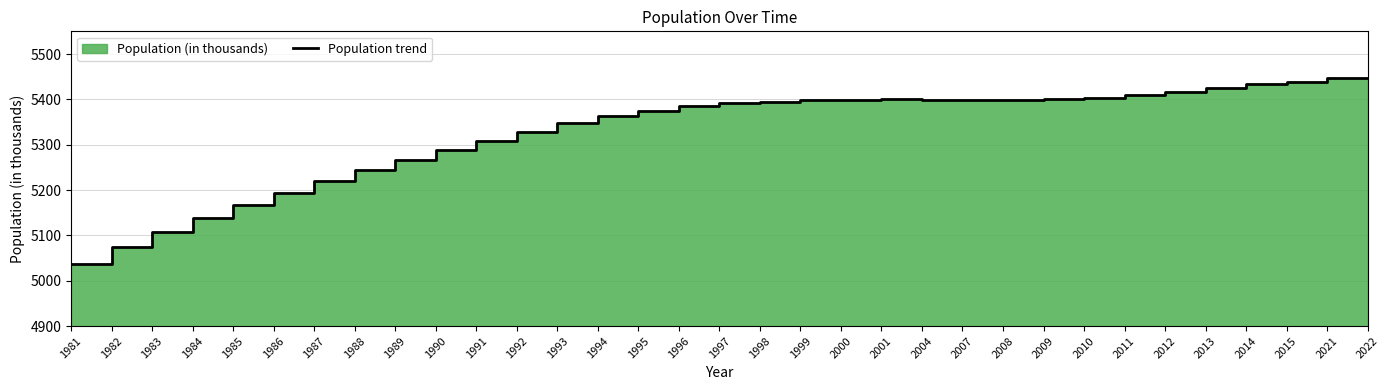

How many points are higher than both their immediate neighbors (excluding endpoints)?

1